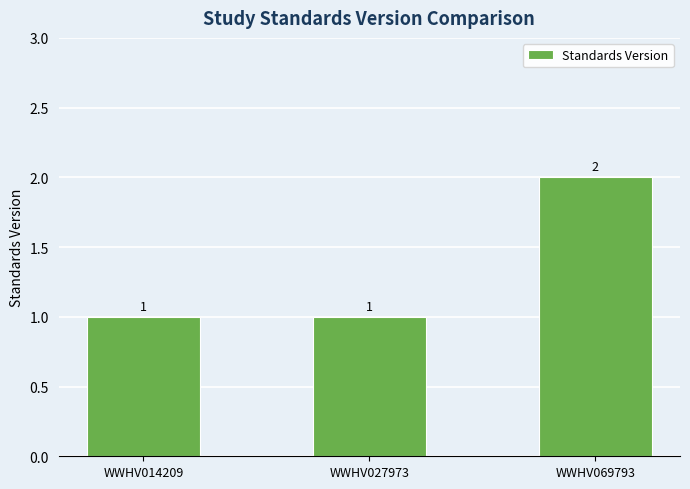

The chart shows a value of 2 at WWHV069793. True or false?

True